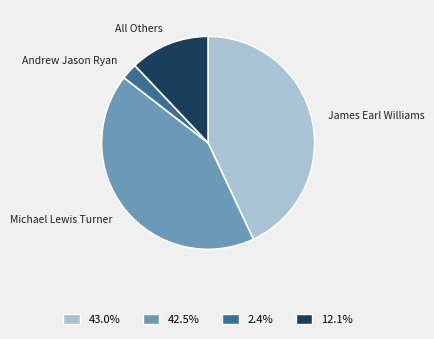

Between All Others and Andrew Jason Ryan, which is larger?

All Others